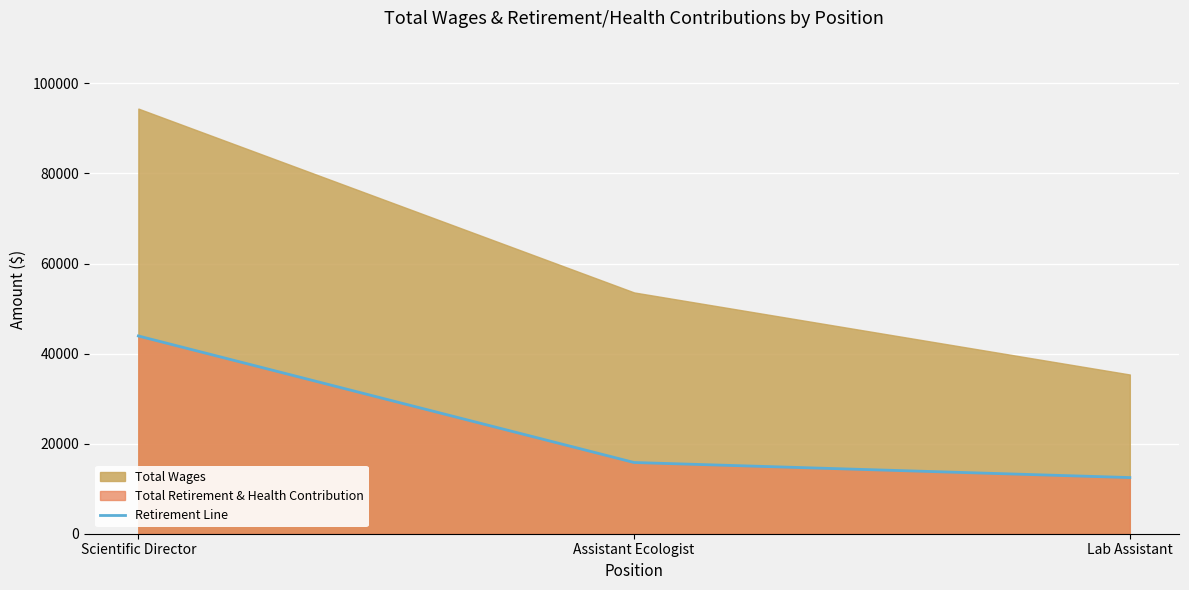

What is the label of the 1st point from the left?

Scientific Director